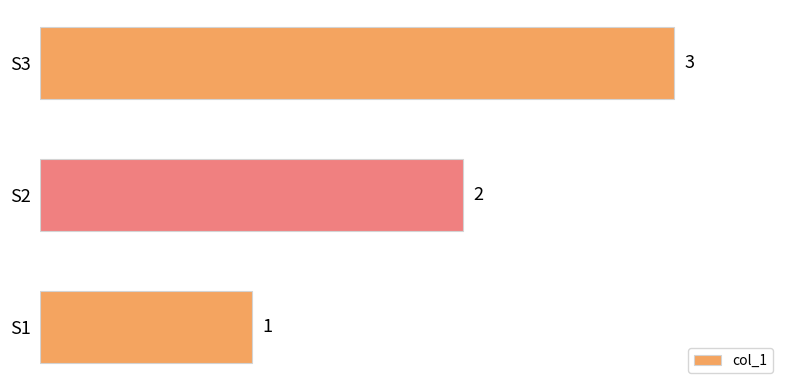

What is the sum of all values?

6